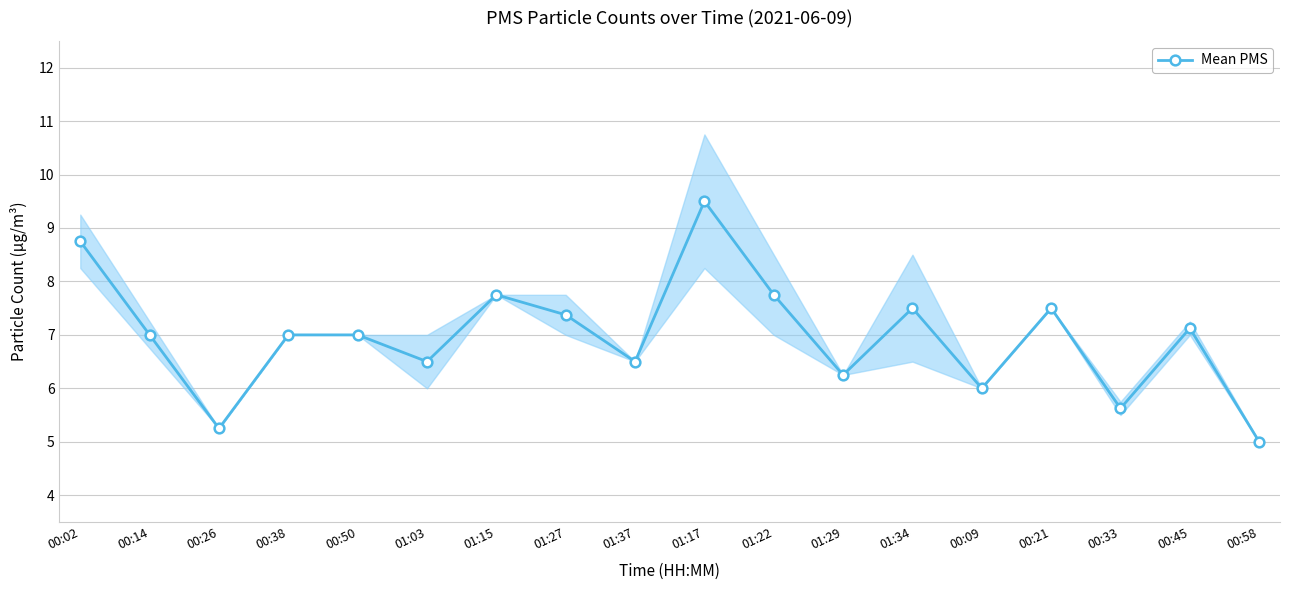

True or false: the data shows 7.8 at 01:22.

True